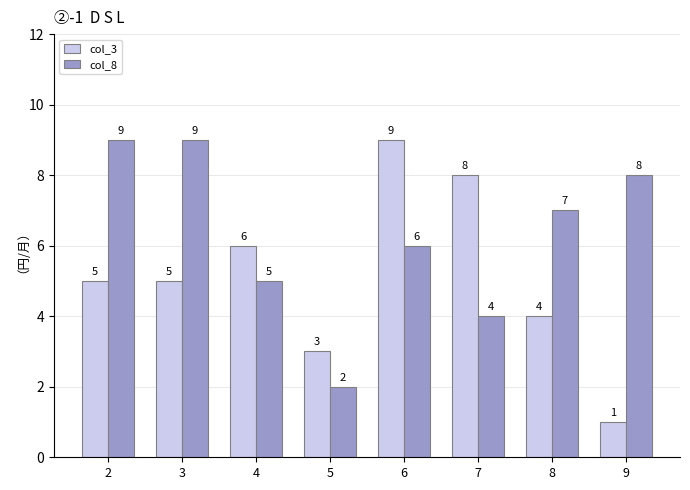

Is the value of col_8 at 4 greater than the value of col_3 at 5?

Yes